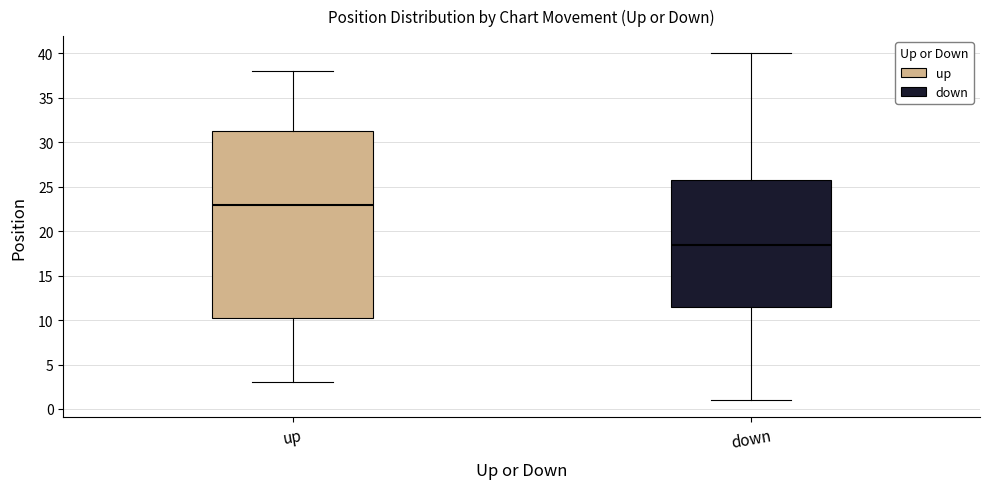

Comparing the boxes themselves (not the whiskers), which one is the tallest?

up